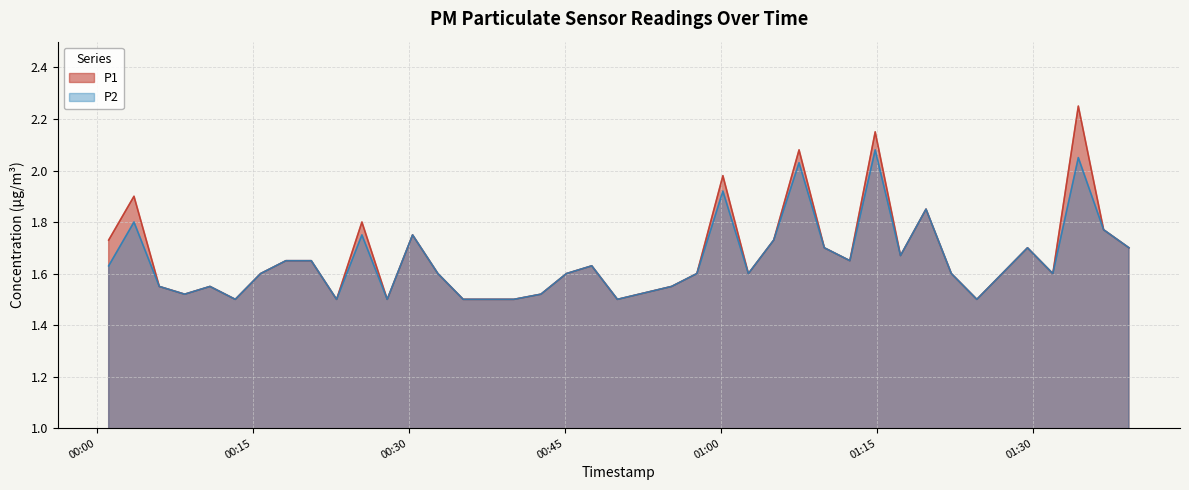

Which series has the largest total across all categories?

P1